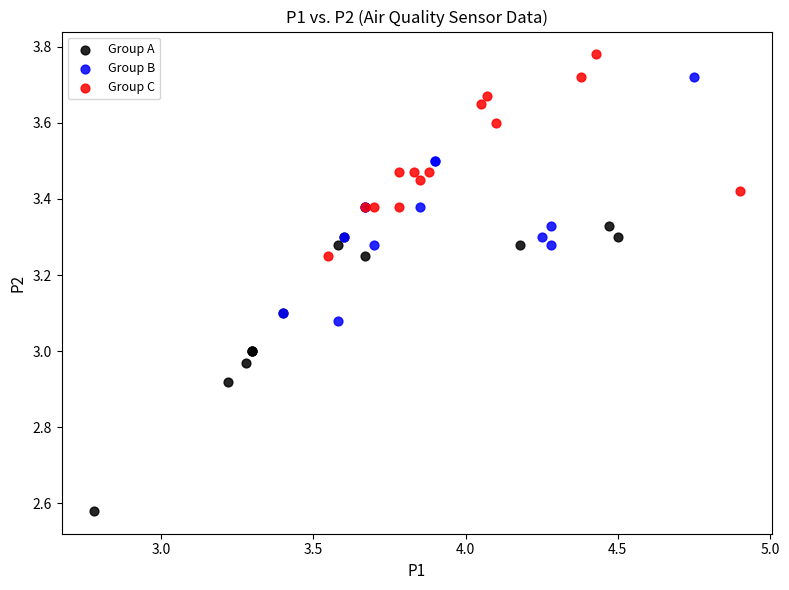

What are all the series names shown in the legend?

Group A, Group B, Group C